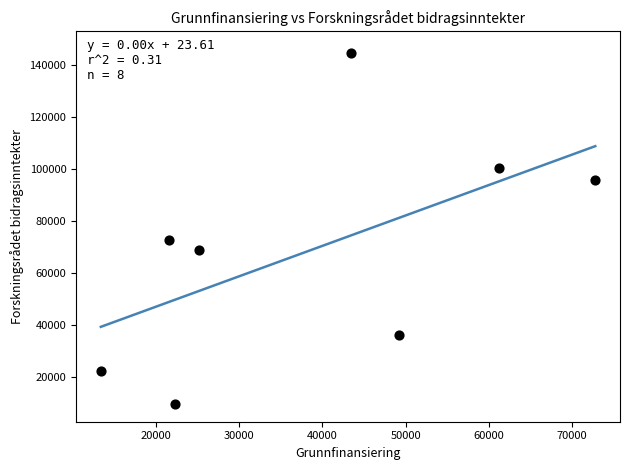

What is the average X value?

38647